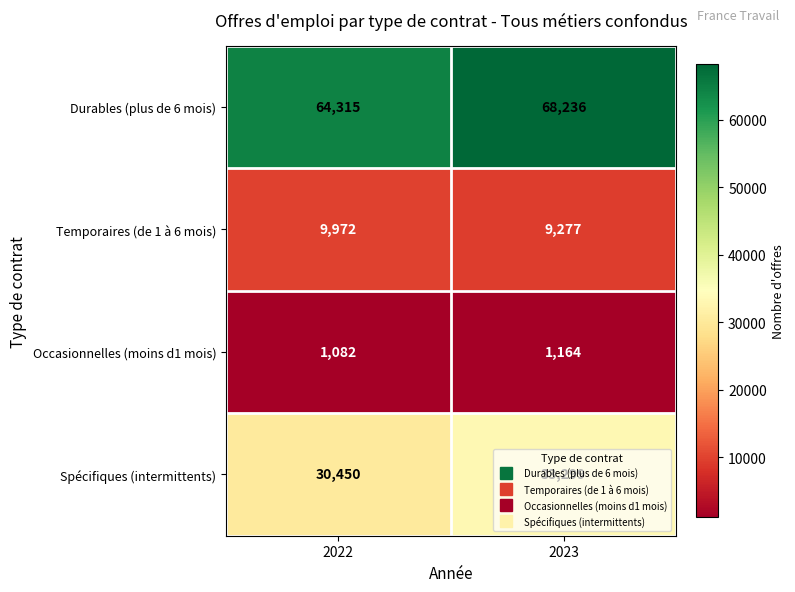

At how many categories does at least one series exceed 9772?

2